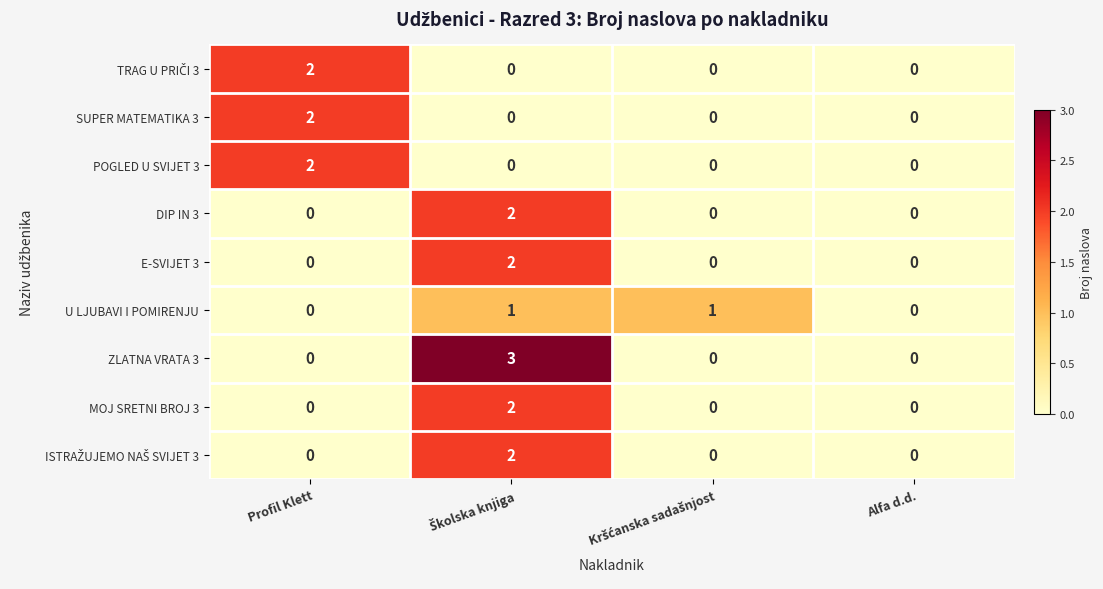

The DIP IN 3 series shows -1 at Profil Klett. True or false?

False